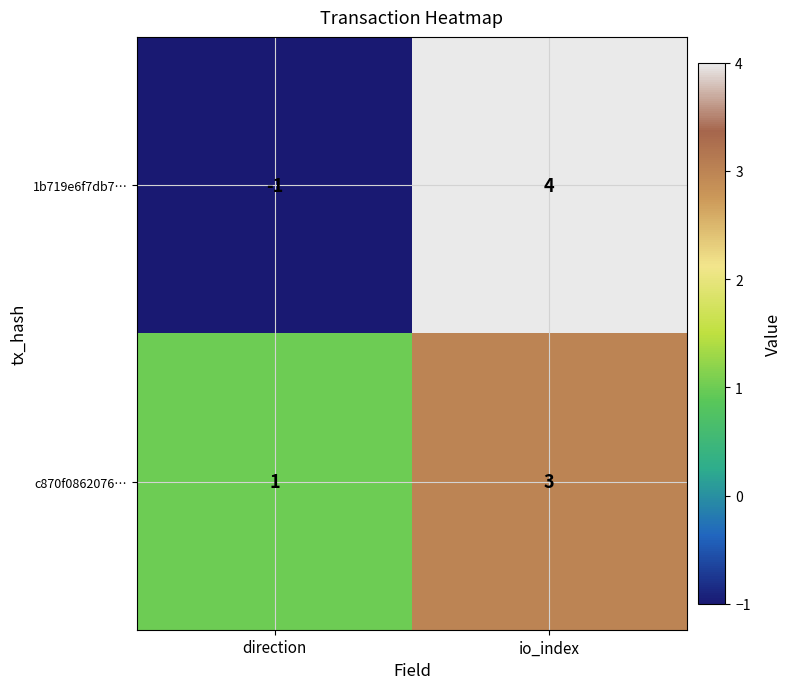

At which label is 1b719e6f7db7… closest to 1?

direction